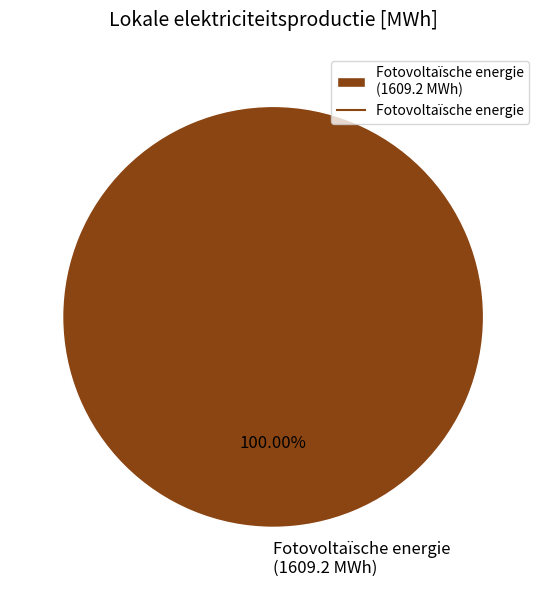

Rank the categories by value from highest to lowest.

Fotovoltaïsche energie (1609.2 MWh)